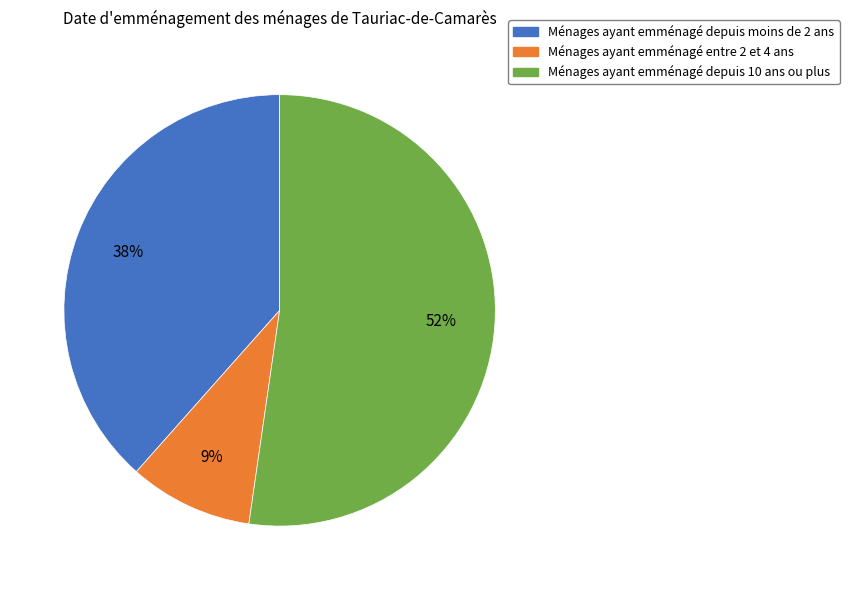

To the nearest percent, what is the average slice percentage?

33%